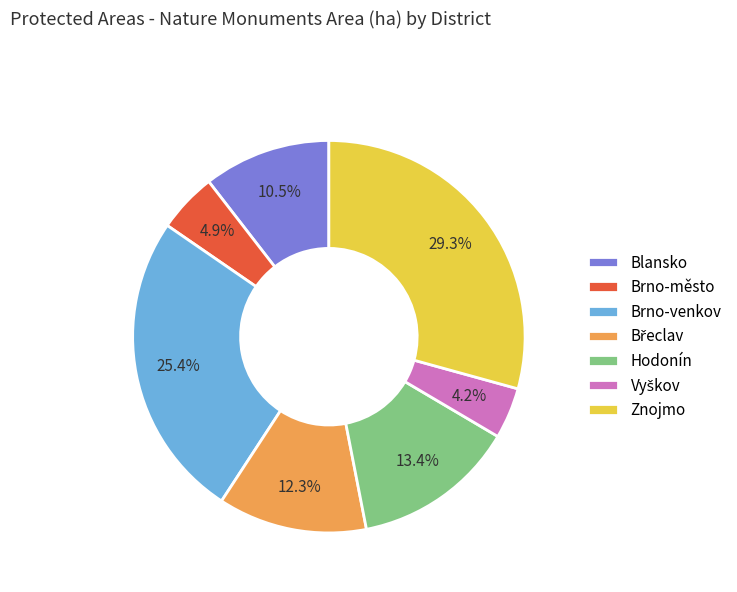

Does Znojmo represent more than half of the total?

No